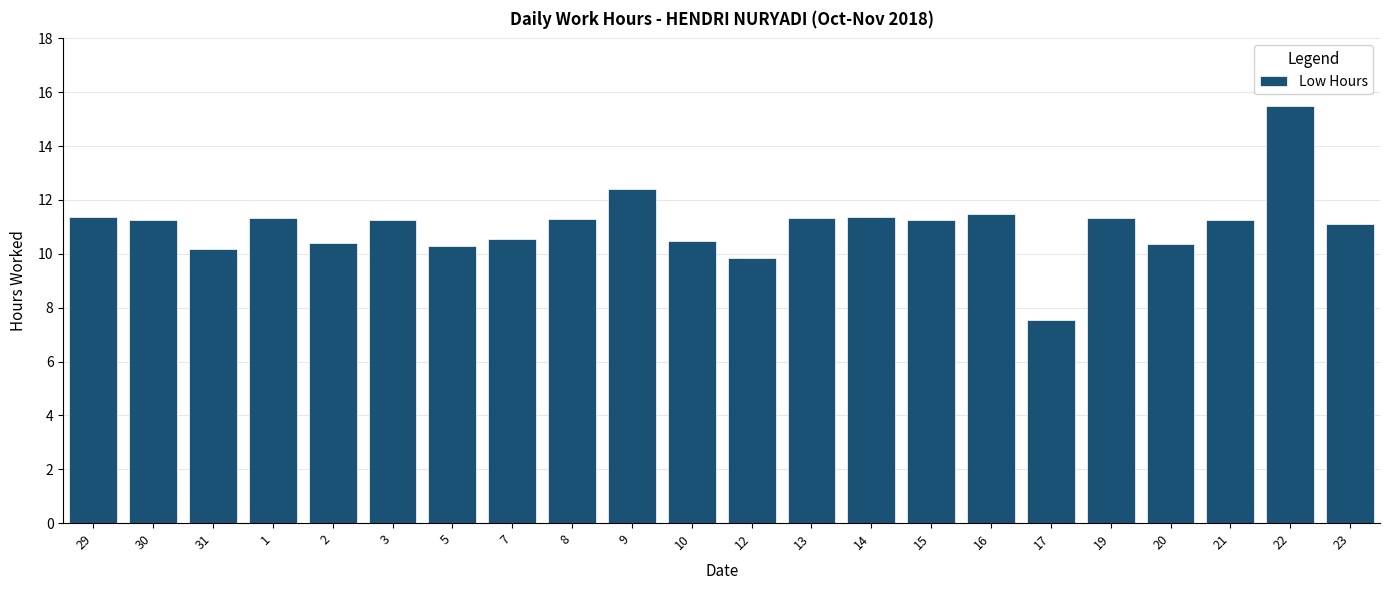

What is the difference between the maximum and second lowest values?

5.7